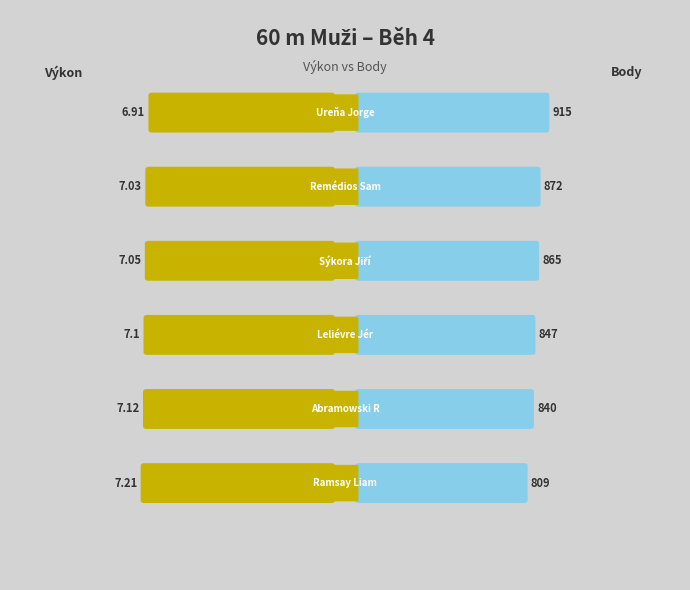

Reading left to right, transcribe all the data shown in this chart.

Výkon: 6.9	7.0	7.0	7.1	7.1	7.2
Body: 915.0	872.0	865.0	847.0	840.0	809.0